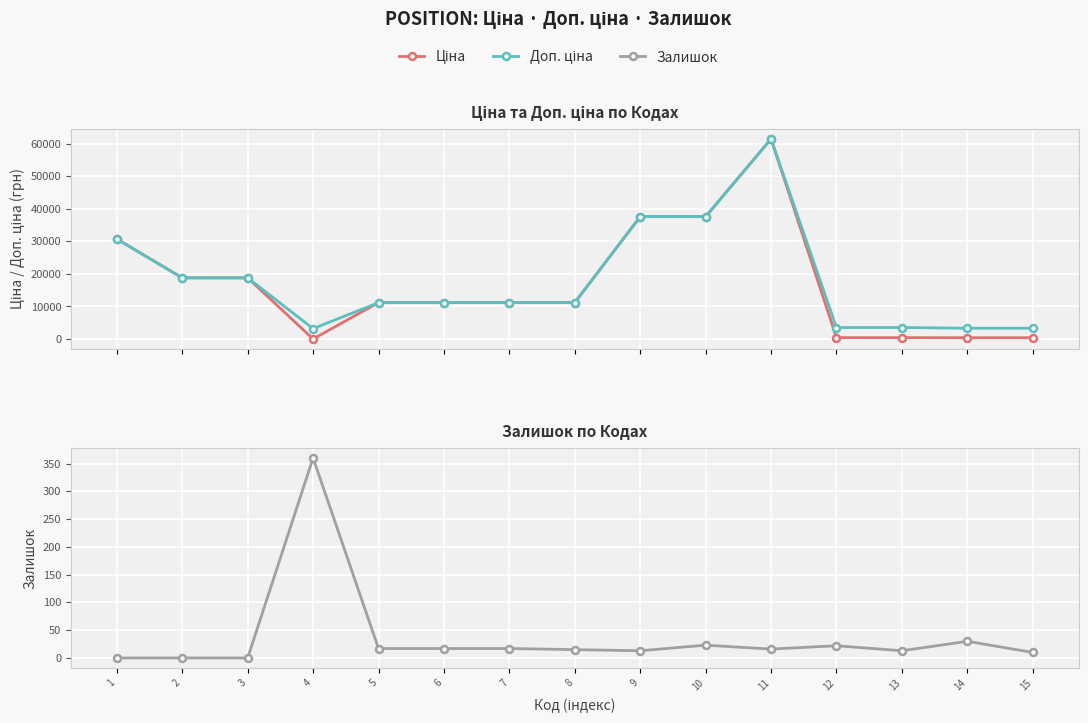

How many categories are shown in the chart?

15